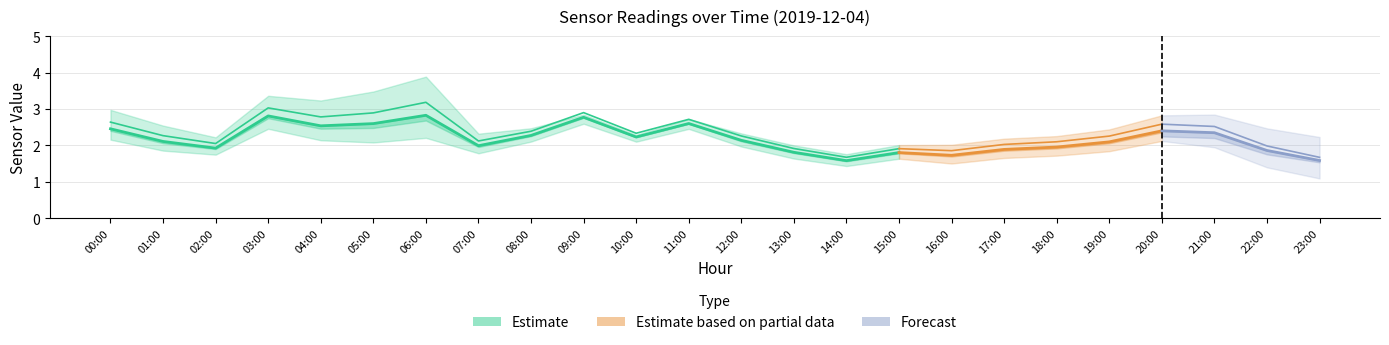

Rank the categories by col_4 value from lowest to highest.

14:00, 23:00, 13:00, 15:00, 16:00, 17:00, 22:00, 02:00, 18:00, 10:00, 07:00, 12:00, 19:00, 08:00, 01:00, 21:00, 11:00, 20:00, 09:00, 00:00, 04:00, 03:00, 05:00, 06:00